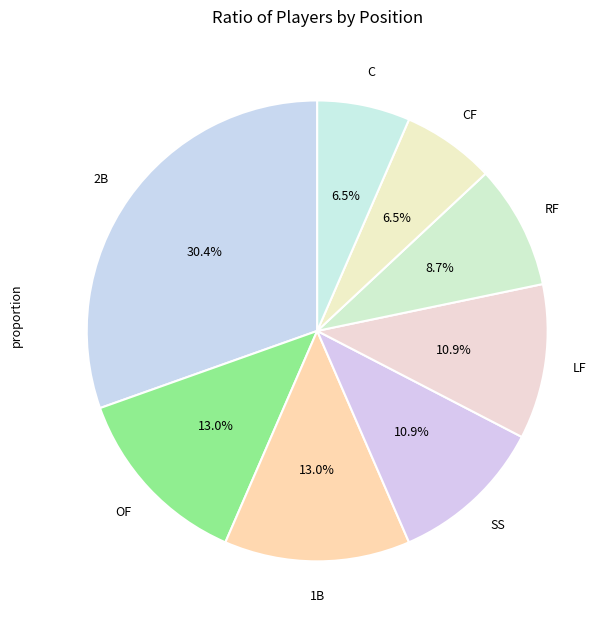

How many segments does this pie chart have?

8